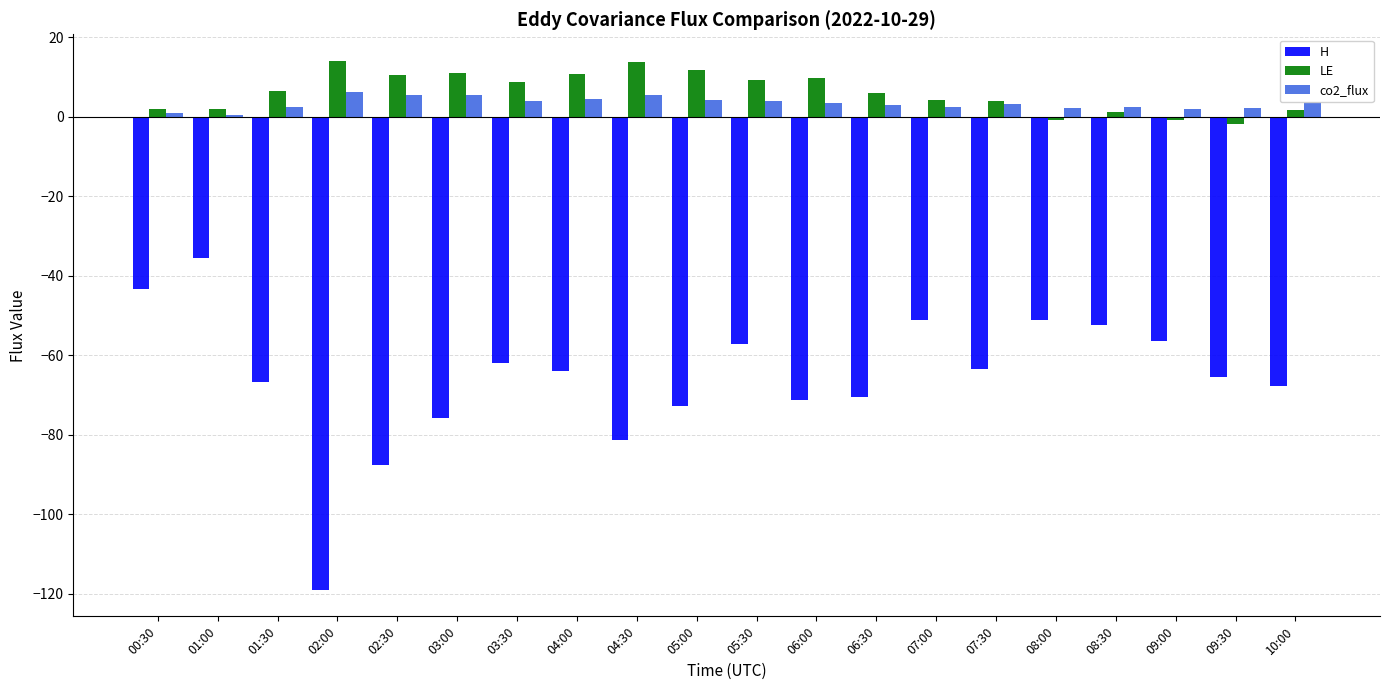

Which category has the lowest value across all series?

02:00